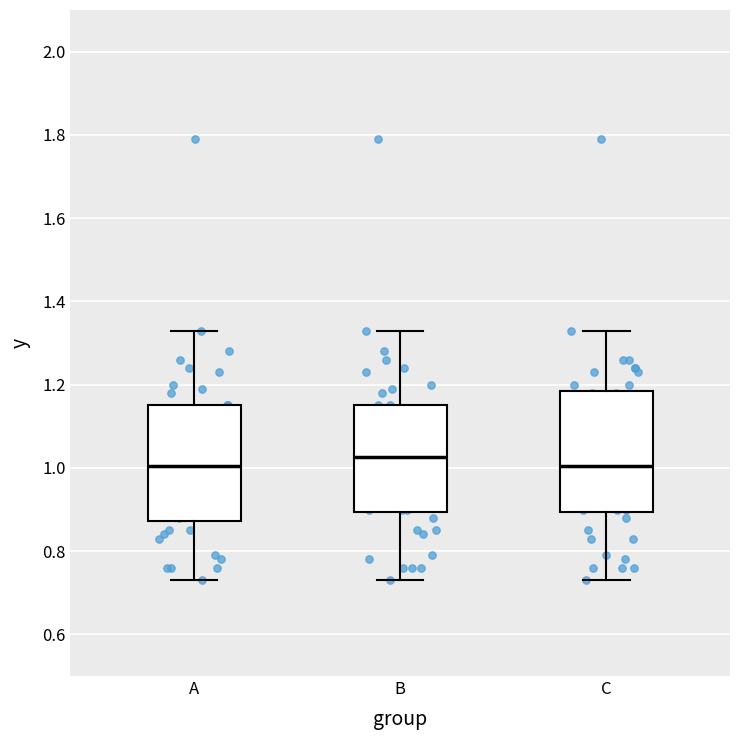

Reading left to right, transcribe this box plot: for each box, give where its median line is, the range the box spans, and where its two whiskers end, as read against the y-axis. The values are not printed on the chart, so give them approximately, as read against the axis.

A: median 1.00, box 0.88 to 1.16, whiskers 0.74 to 1.34
B: median 1.02, box 0.90 to 1.16, whiskers 0.74 to 1.34
C: median 1.00, box 0.90 to 1.18, whiskers 0.74 to 1.34